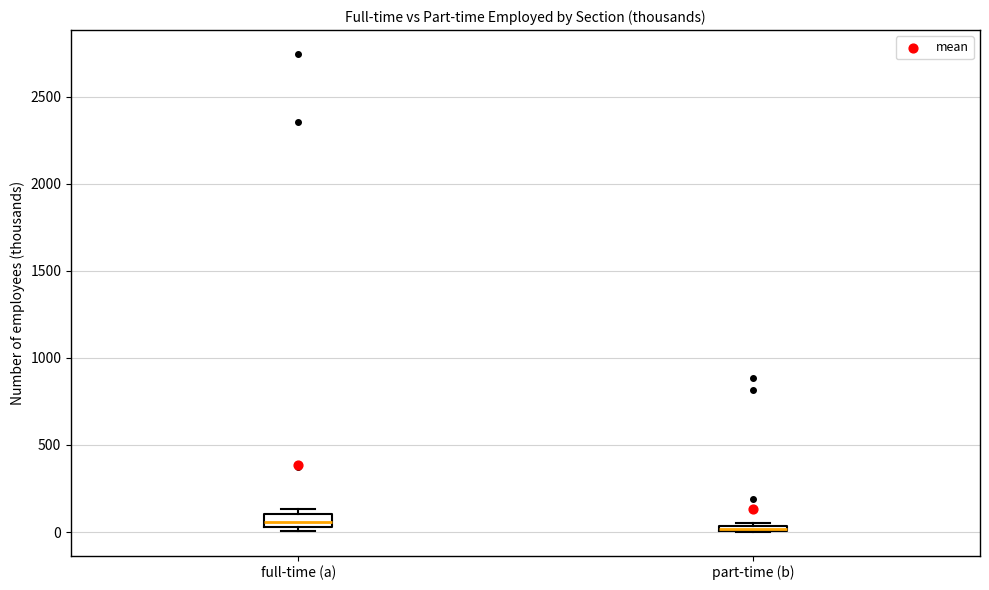

Where is the lower edge of the box for full-time (a) on the y-axis? The values are not printed on the chart, so give them approximately, as read against the axis.

50